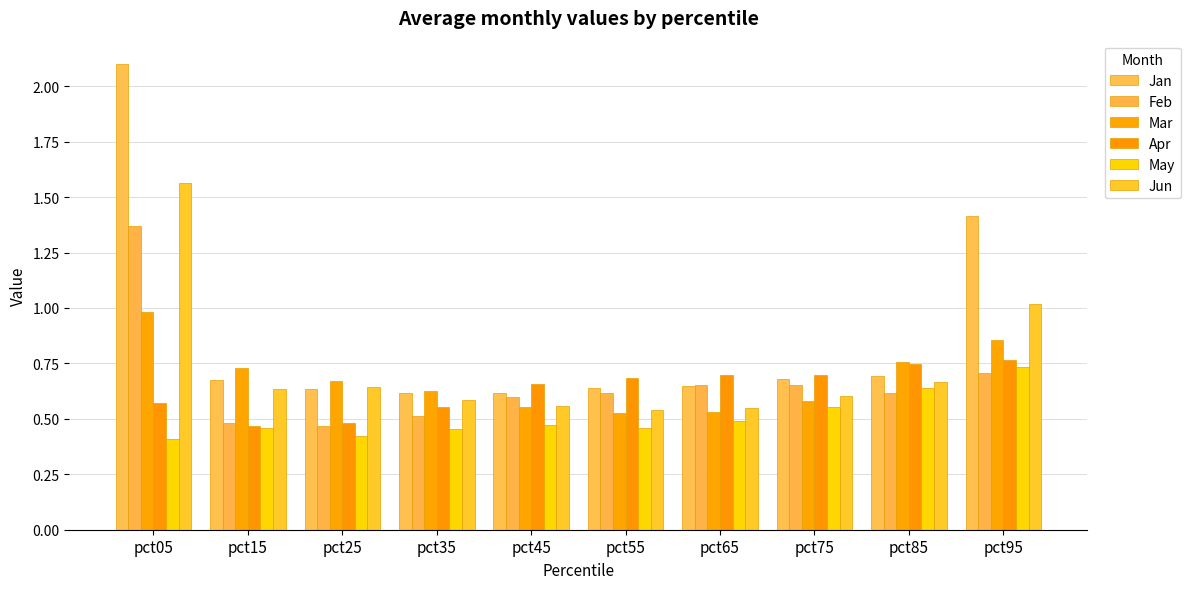

True or false: Mar has a value of 1.1 at pct25.

False